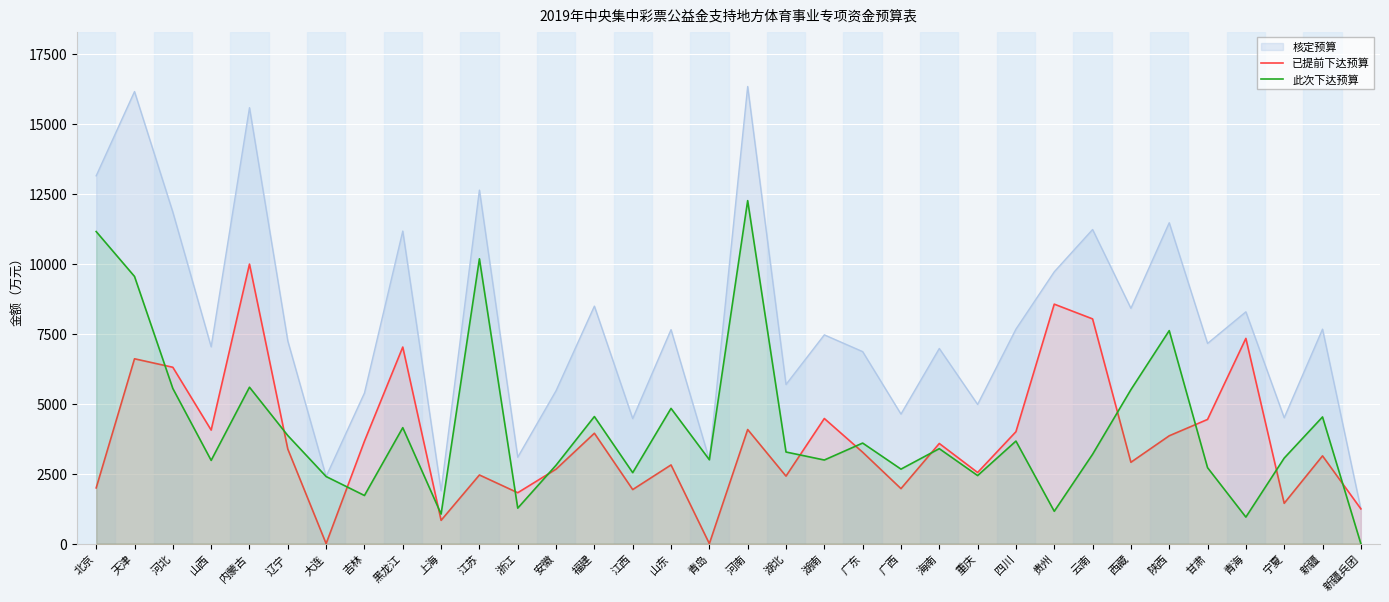

How many series are shown in this chart?

3